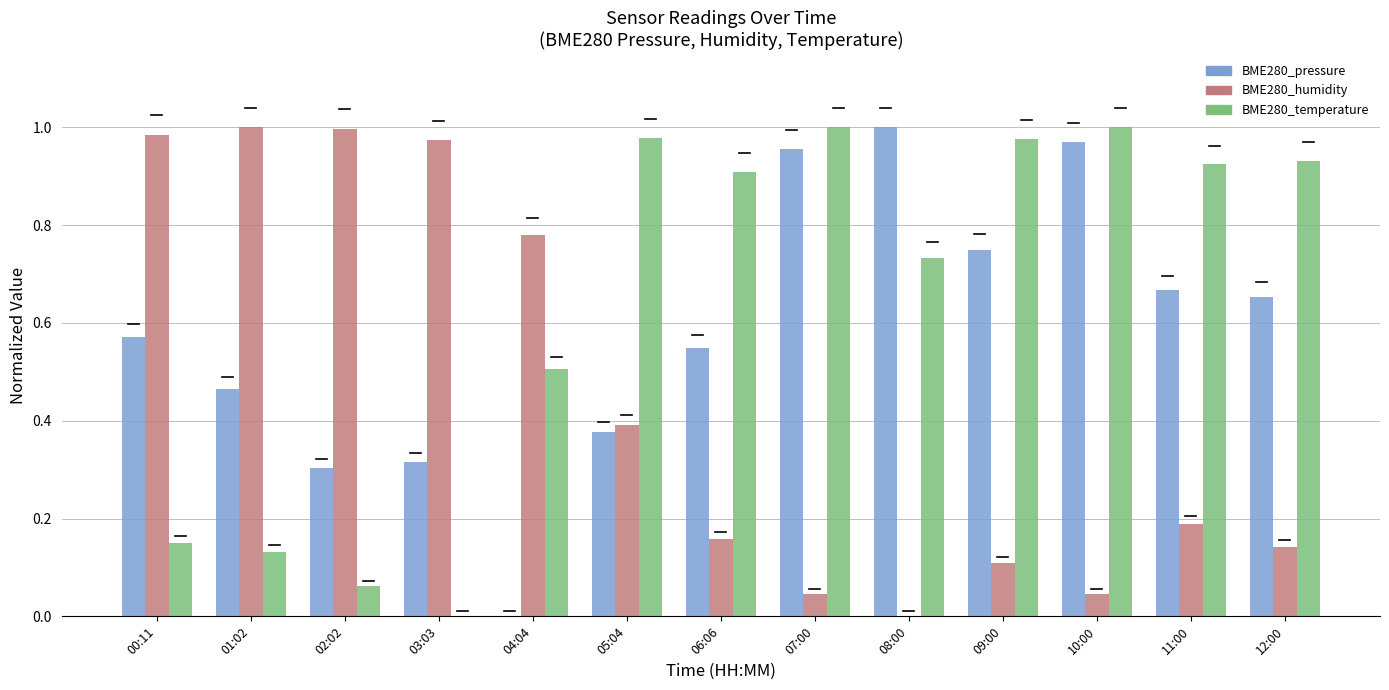

True or false: BME280_temperature has a value of 0.6 at 11:00.

False